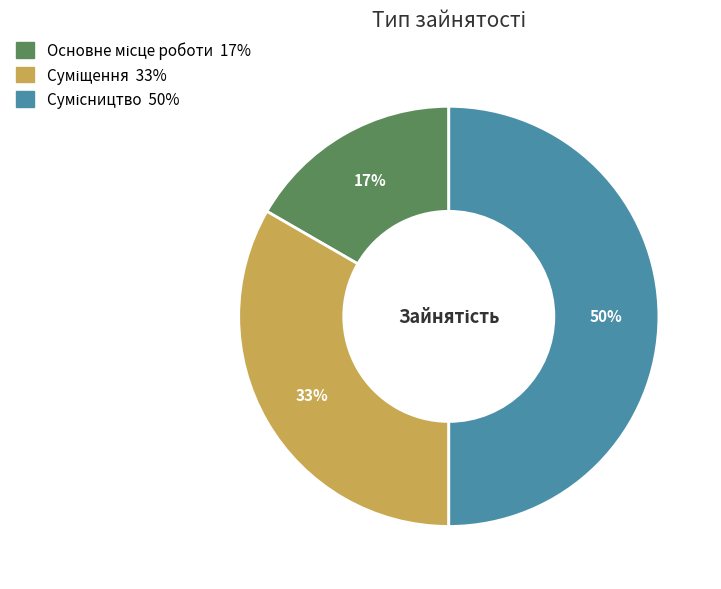

Is it true that Сумісництво is 50% of the pie?

True